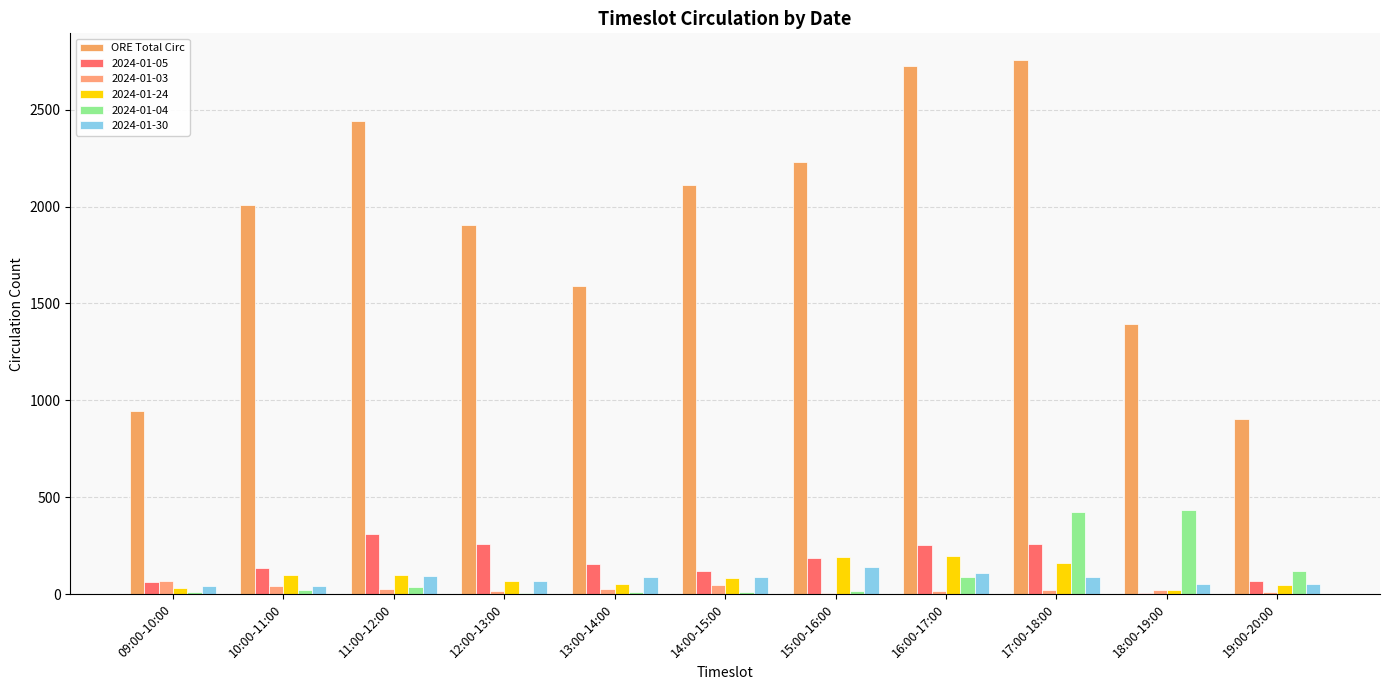

Between 13:00-14:00 and 10:00-11:00, which is larger?

10:00-11:00